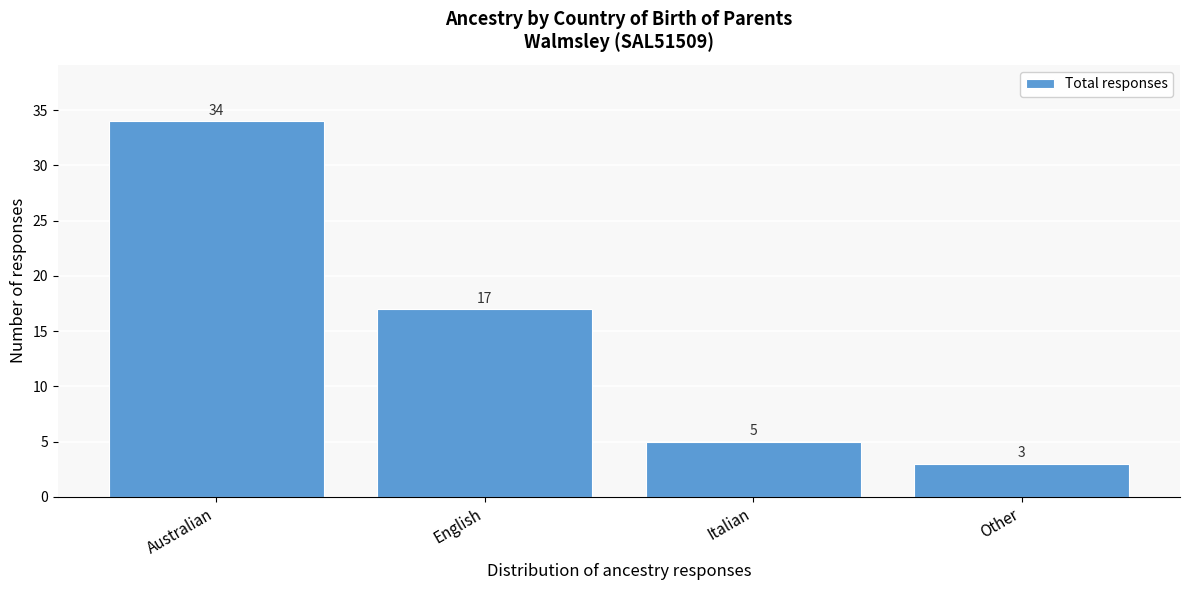

Reading right to left, extract all data points from this chart.

Other=3	Italian=5	English=17	Australian=34